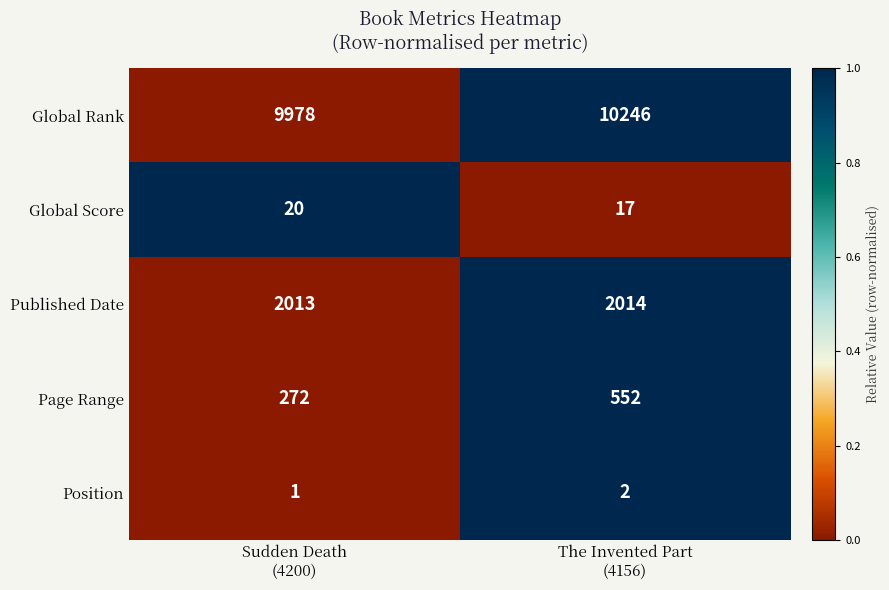

What is the average value of the Page Range series?

412